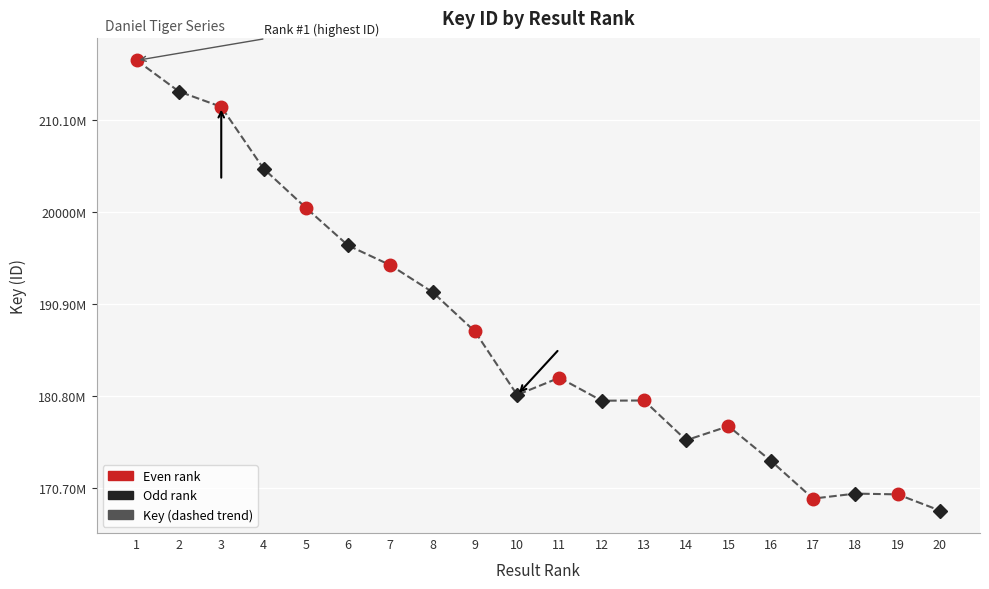

Does the chart have visible grid lines?

Yes